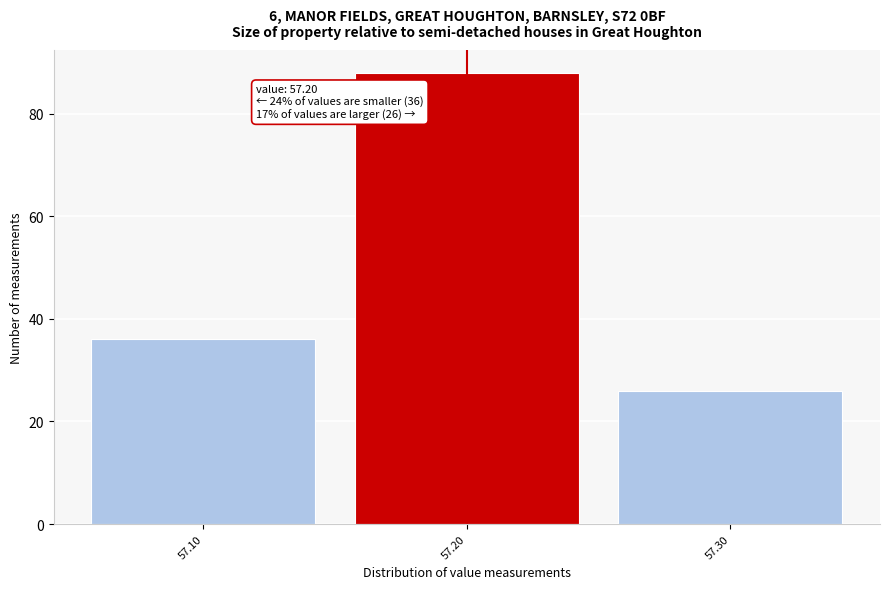

Over which range of the x-axis is the bar tallest?

57.15 to 57.25